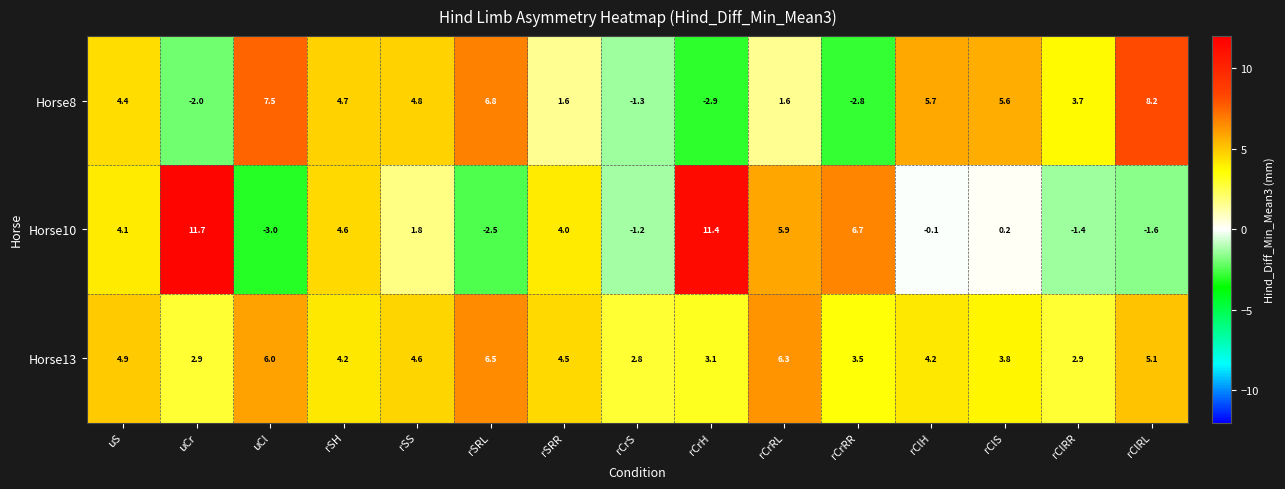

The value of Horse8 at rCrH is -1.4. True or false?

False